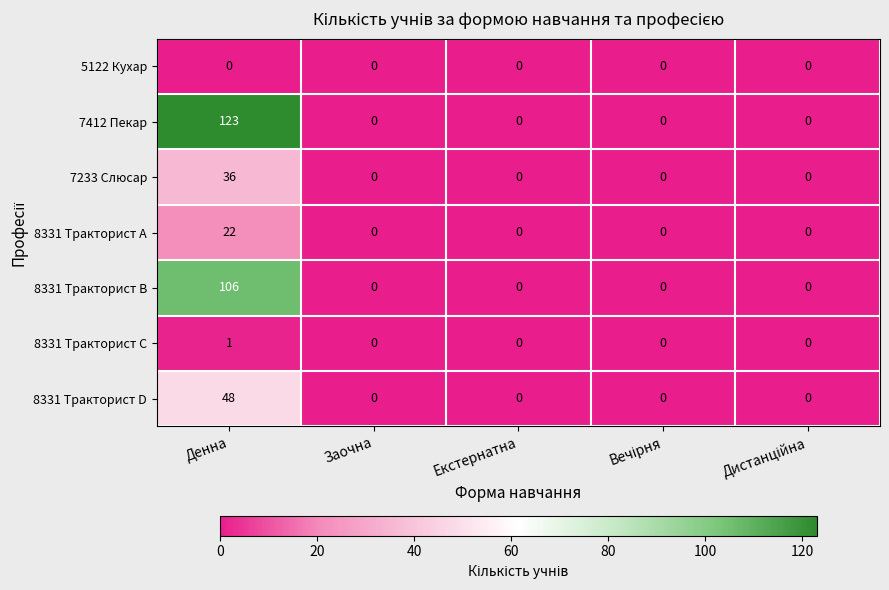

Between Денна and Екстернатна, which series saw the biggest shift?

7412 Пекар